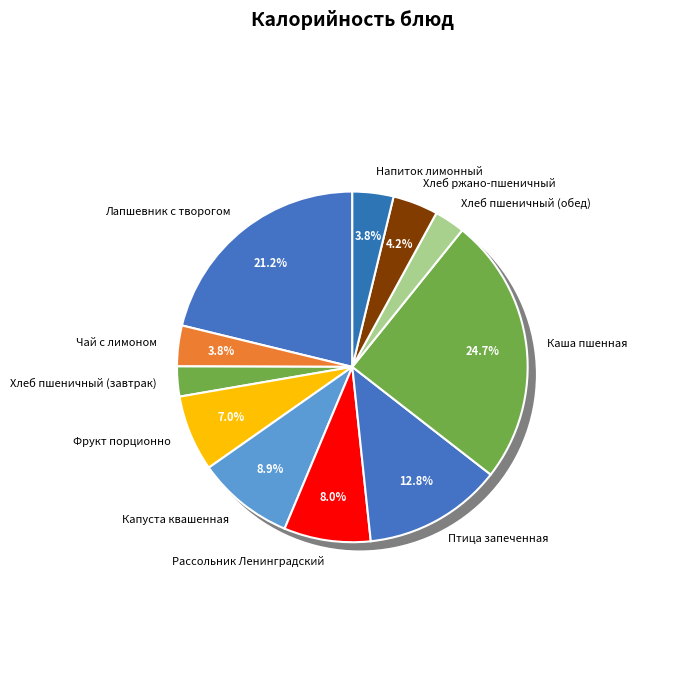

Do Чай с лимоном and Фрукт порционно together represent more than half of the pie?

No